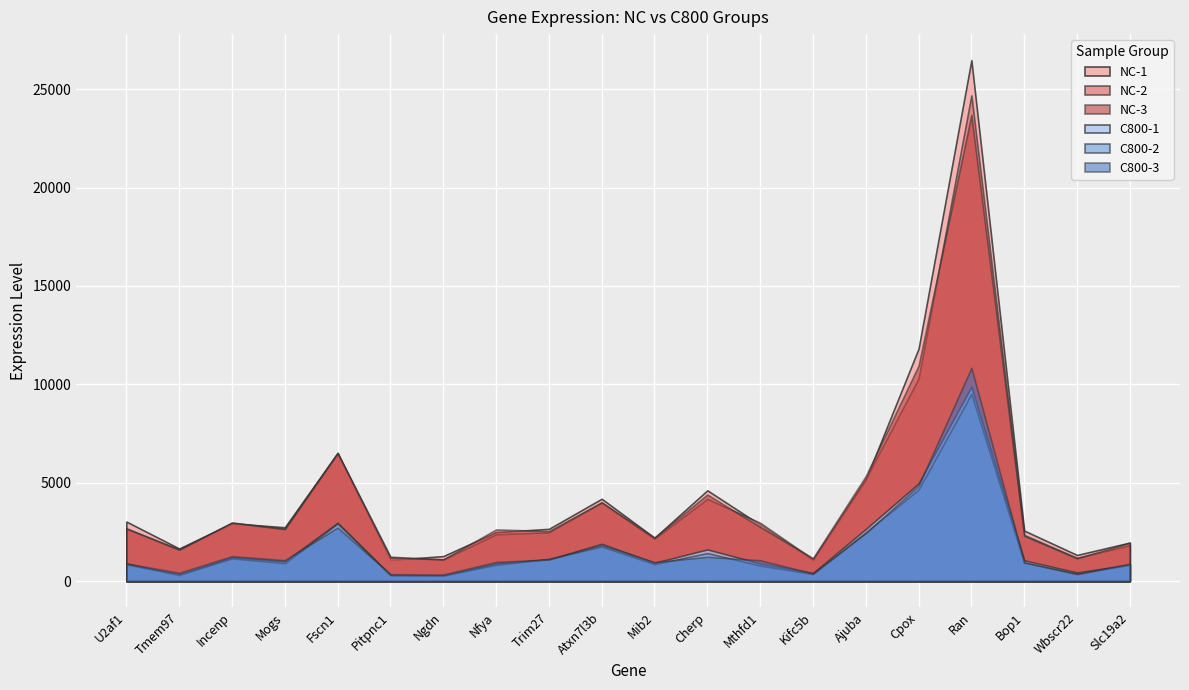

Between Mib2 and Wbscr22, which is larger?

Mib2